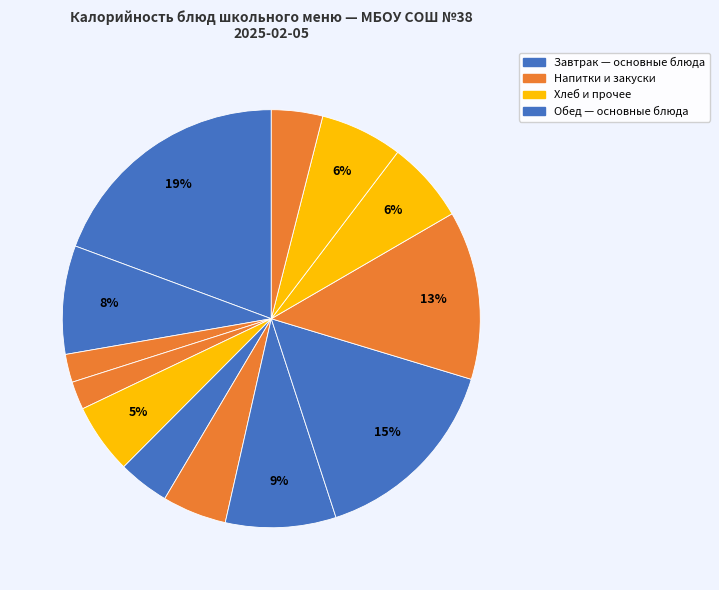

How many slices are in this pie chart?

13